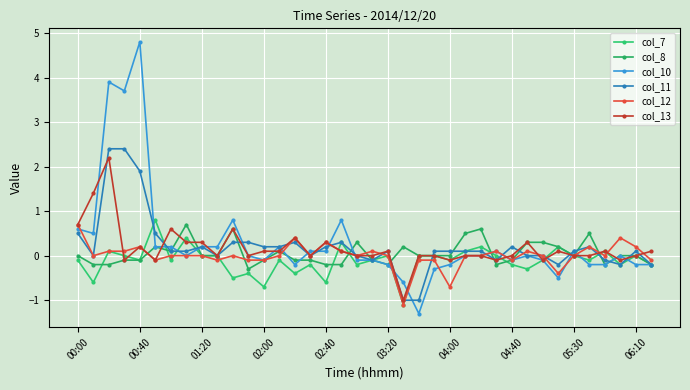

Count the number of categories in the chart.

38